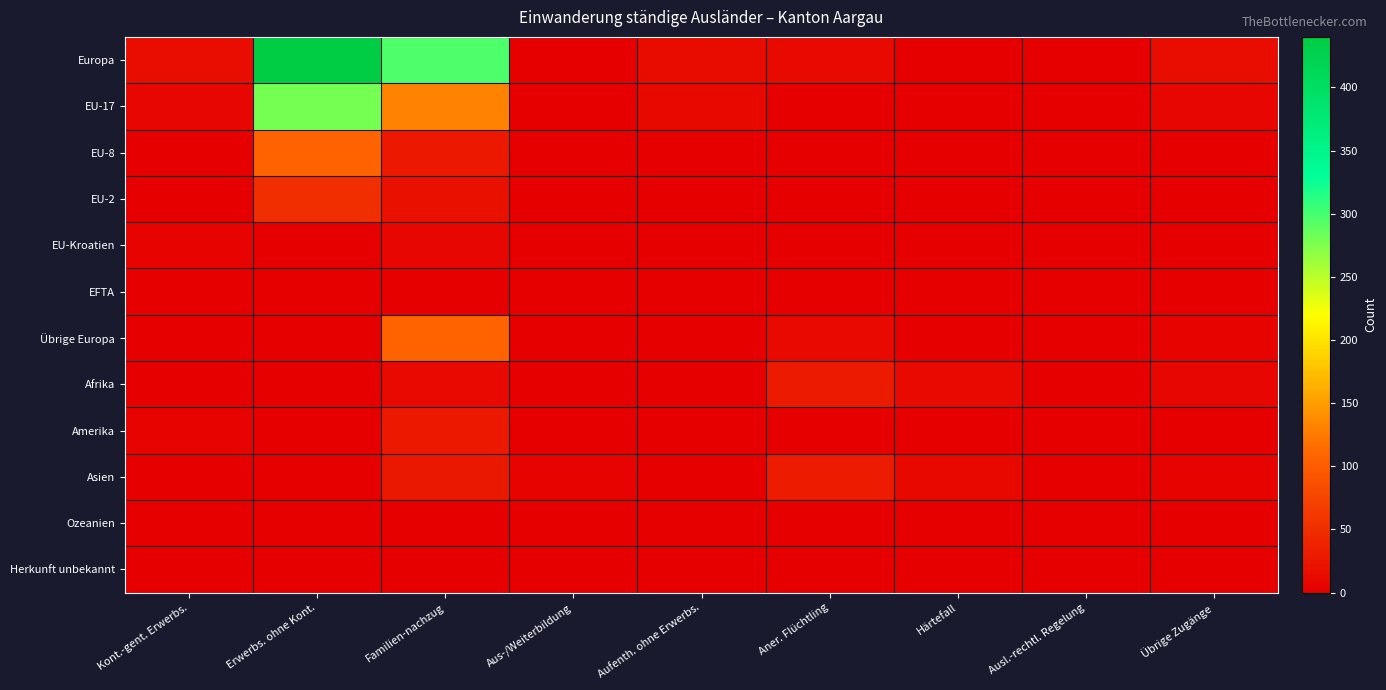

At which category is the sum across all series the highest?

Erwerbs. ohne Kont.